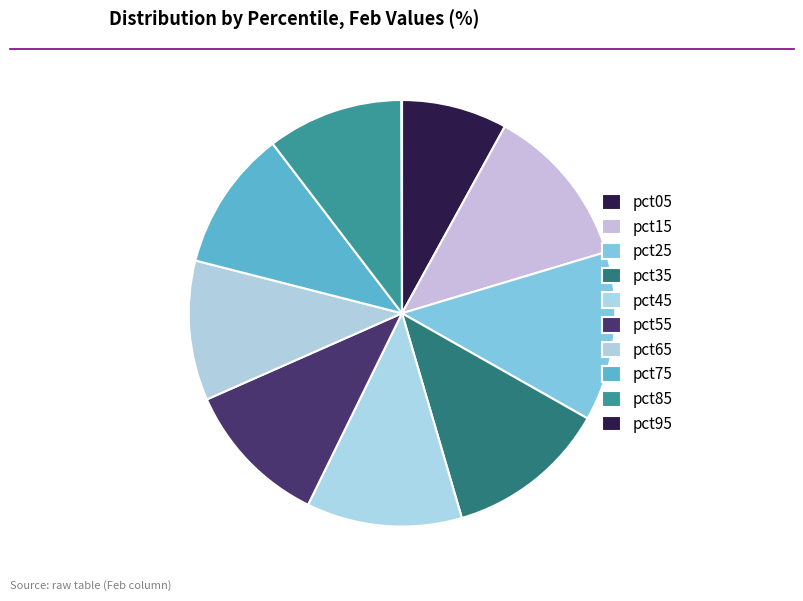

True or false: pct75 accounts for 11% of the total.

True